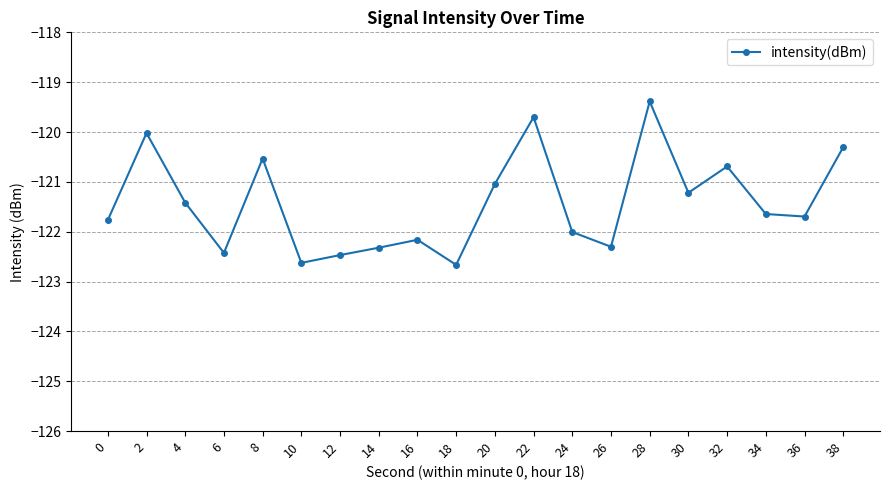

What is the greatest value displayed?

-119.4